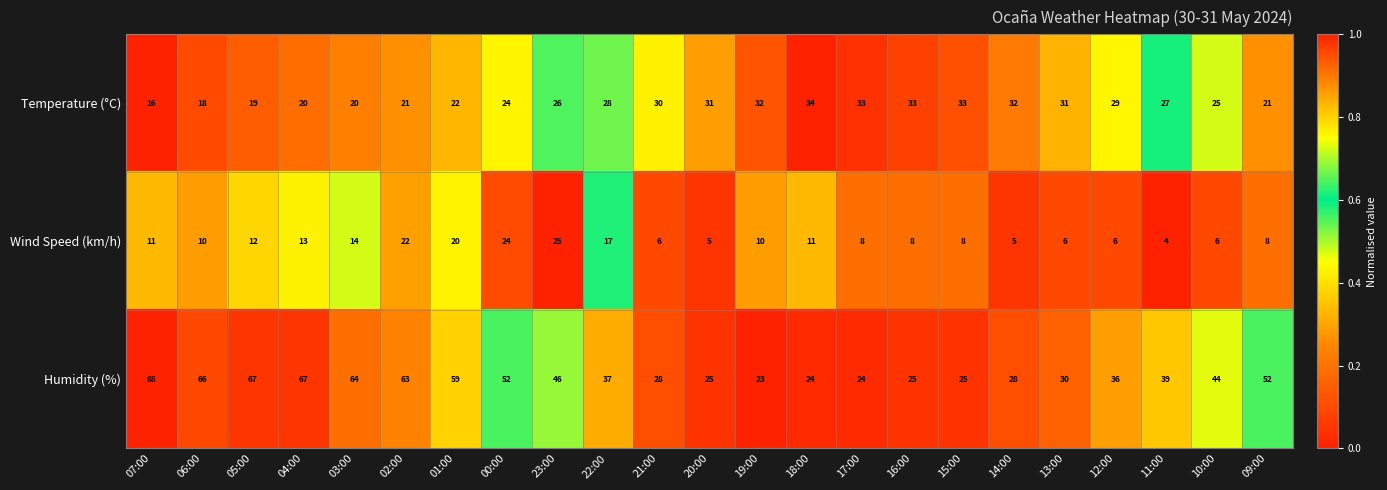

Which category has the lowest value in the Wind Speed (km/h) series?

11:00